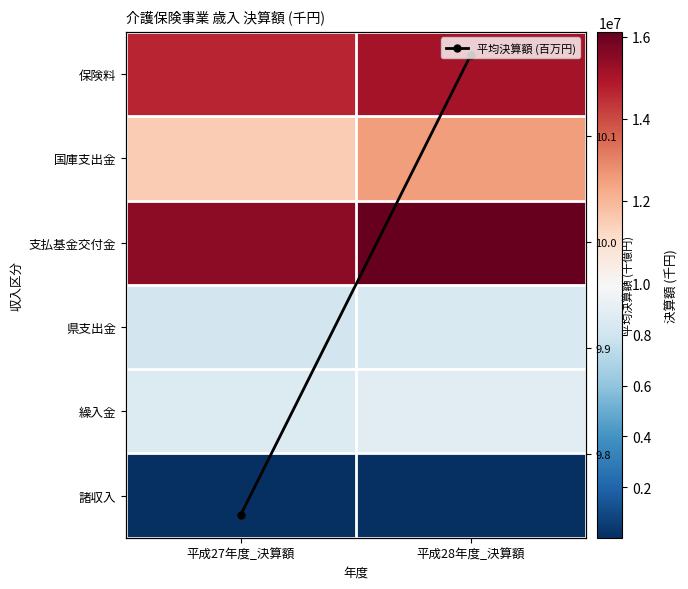

Rank the series by their maximum value, from highest to lowest.

支払基金交付金, 保険料, 国庫支出金, 繰入金, 県支出金, 諸収入, 平均決算額 (百万円)